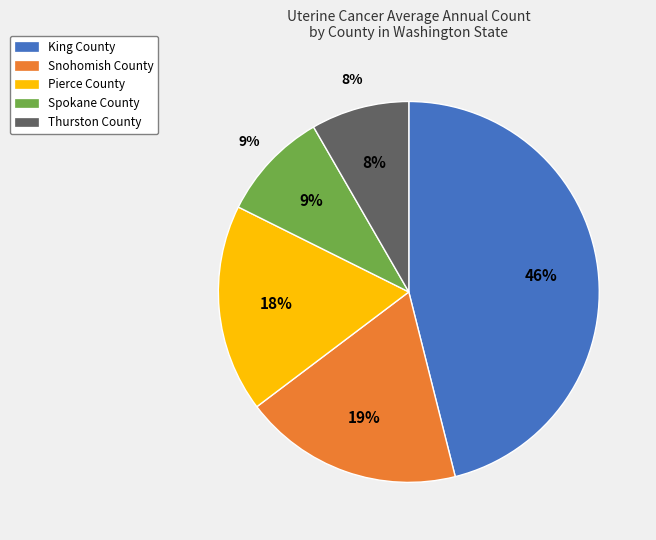

Which category has the smallest portion of the pie?

Thurston County